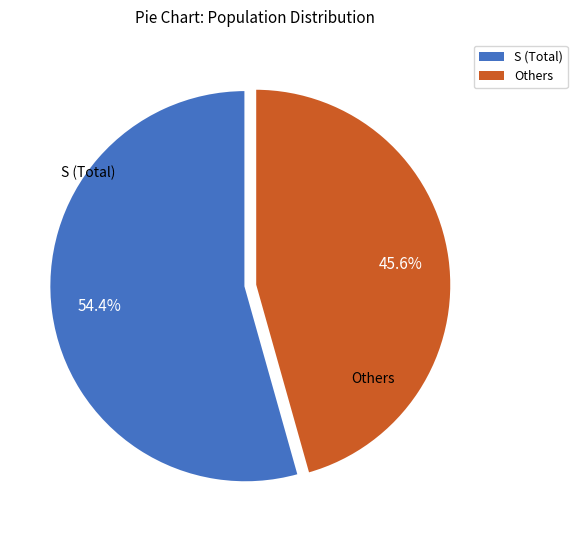

Between S (Total) and Others, which is larger?

S (Total)